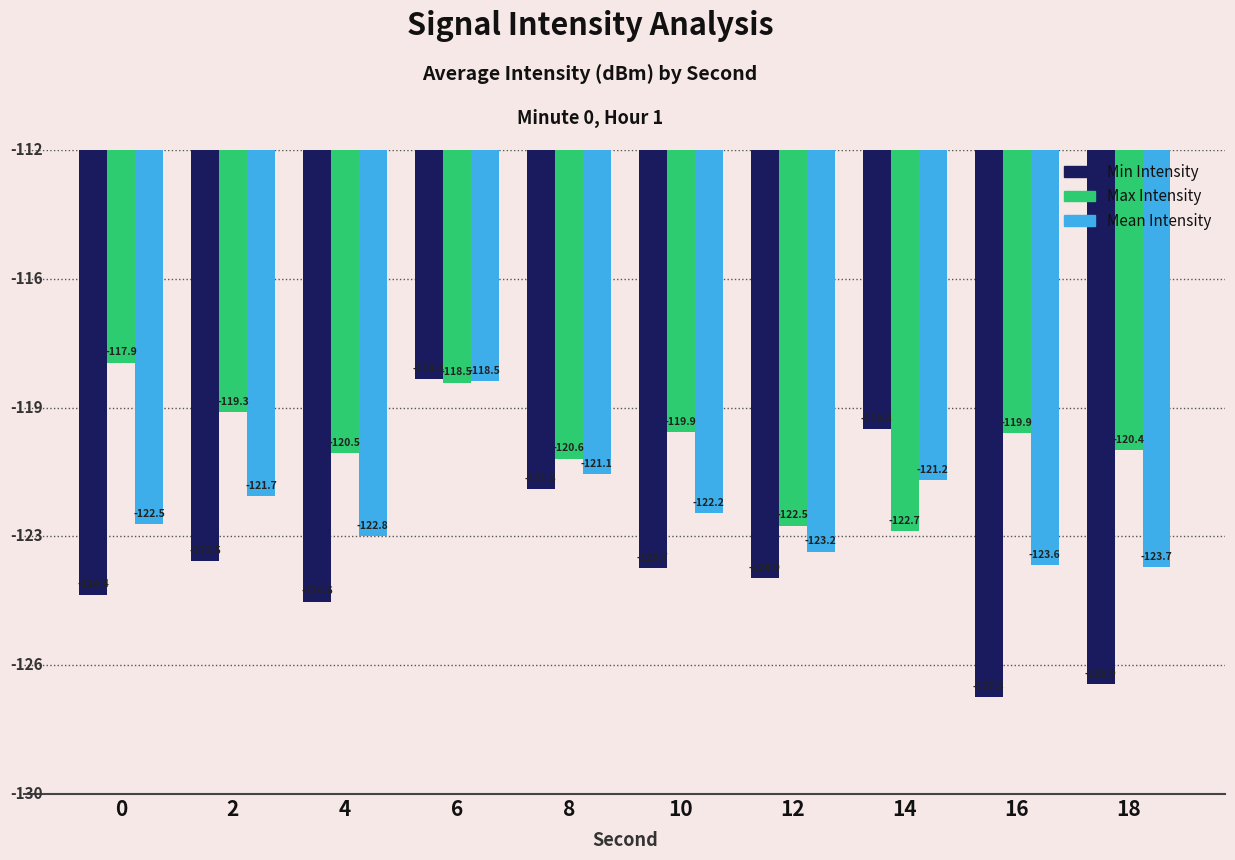

What is the total value across all series at 4?

-367.9